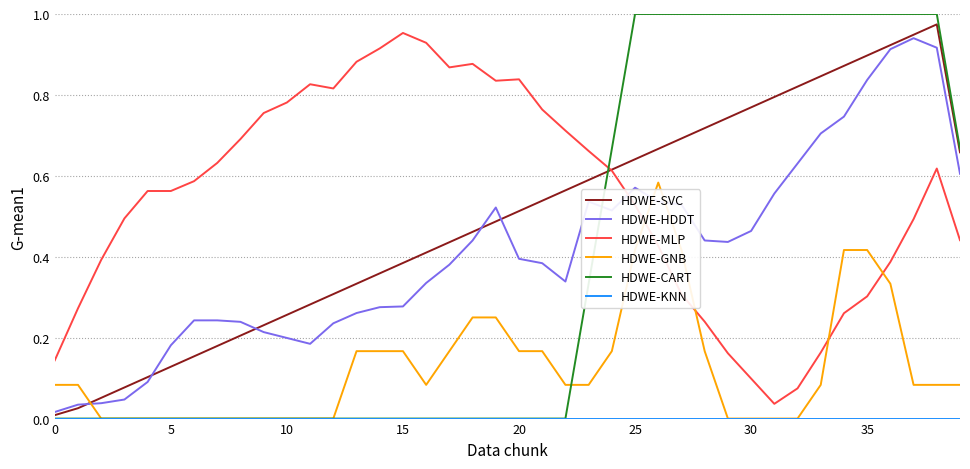

Which series has the largest range (max minus min)?

HDWE-CART